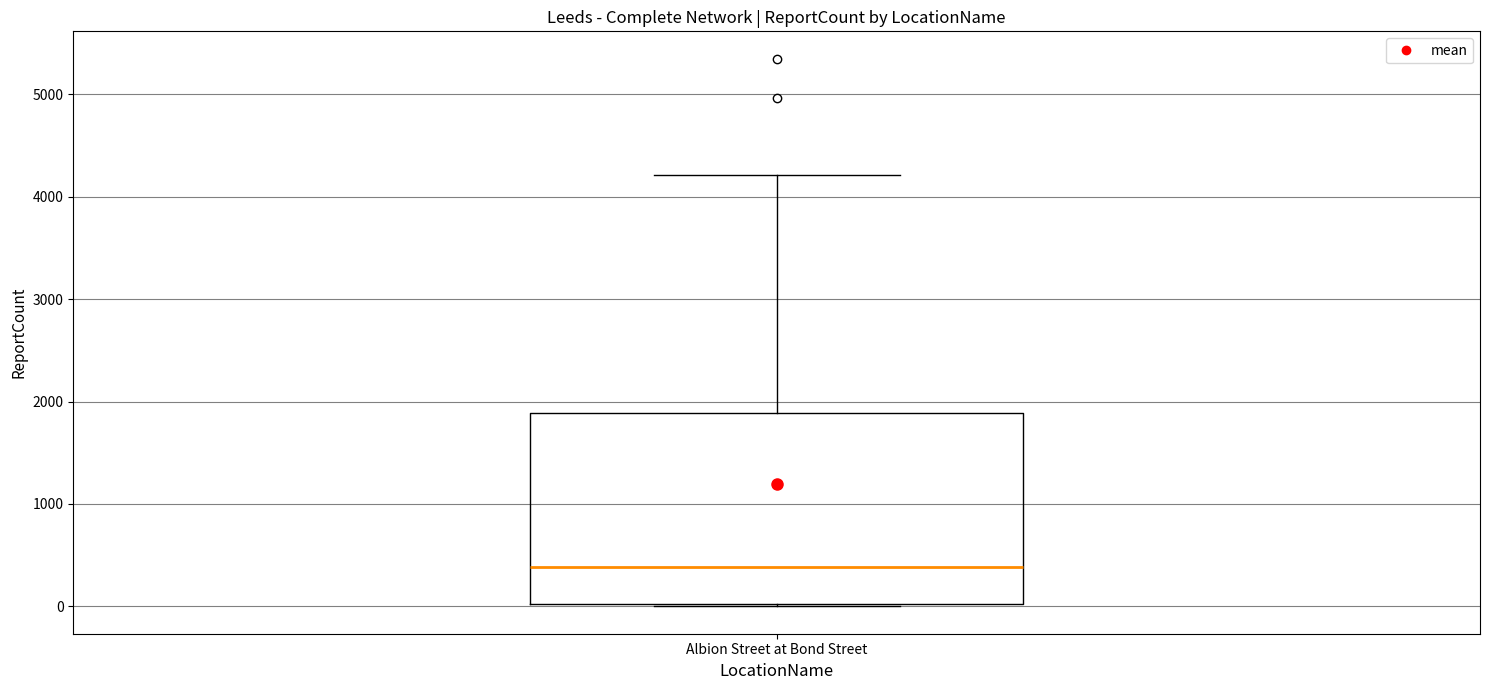

Where does the upper whisker of the box for Albion Street at Bond Street end on the y-axis? The values are not printed on the chart, so give them approximately, as read against the axis.

4200